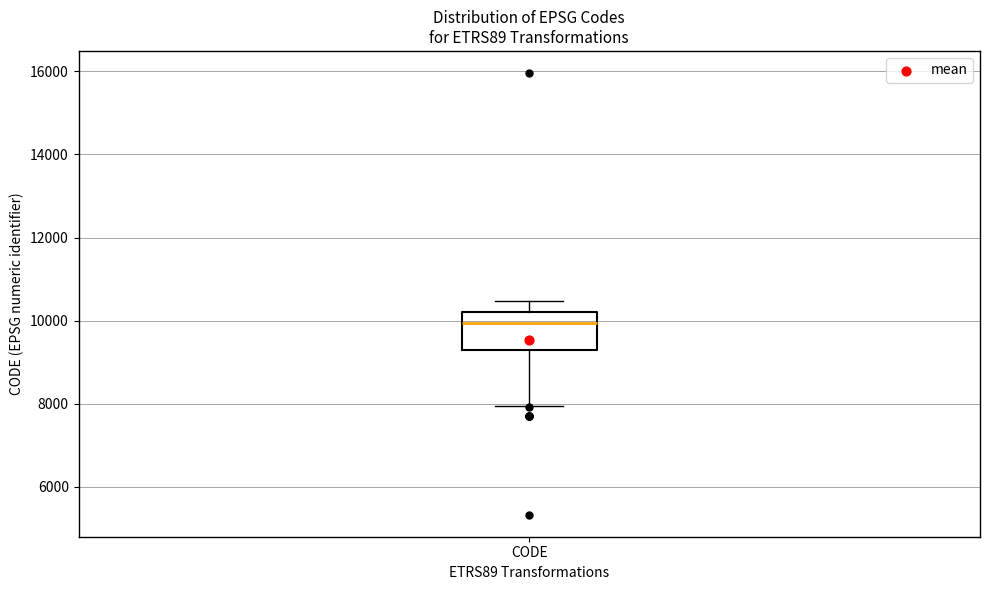

Where does the lower whisker of the box for CODE end on the y-axis? The values are not printed on the chart, so give them approximately, as read against the axis.

8000